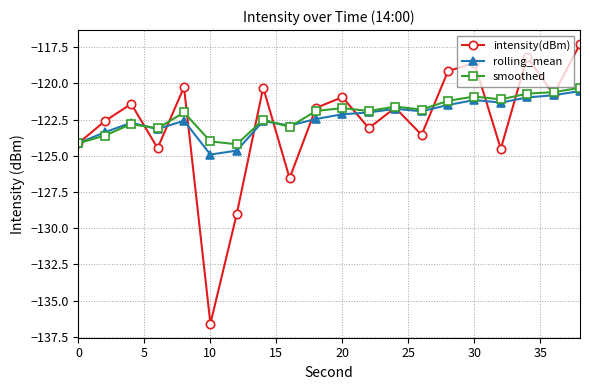

What is the greatest value displayed?

-117.3